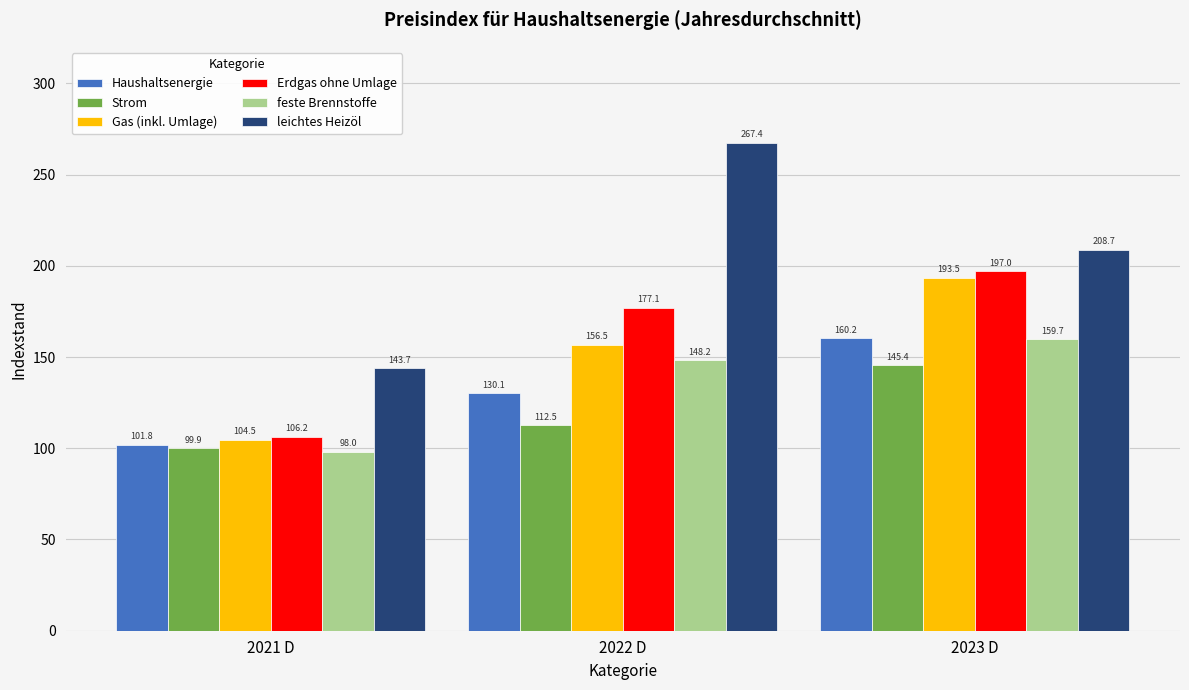

What is the value of the feste Brennstoffe bar at the 3rd from the left?

159.7